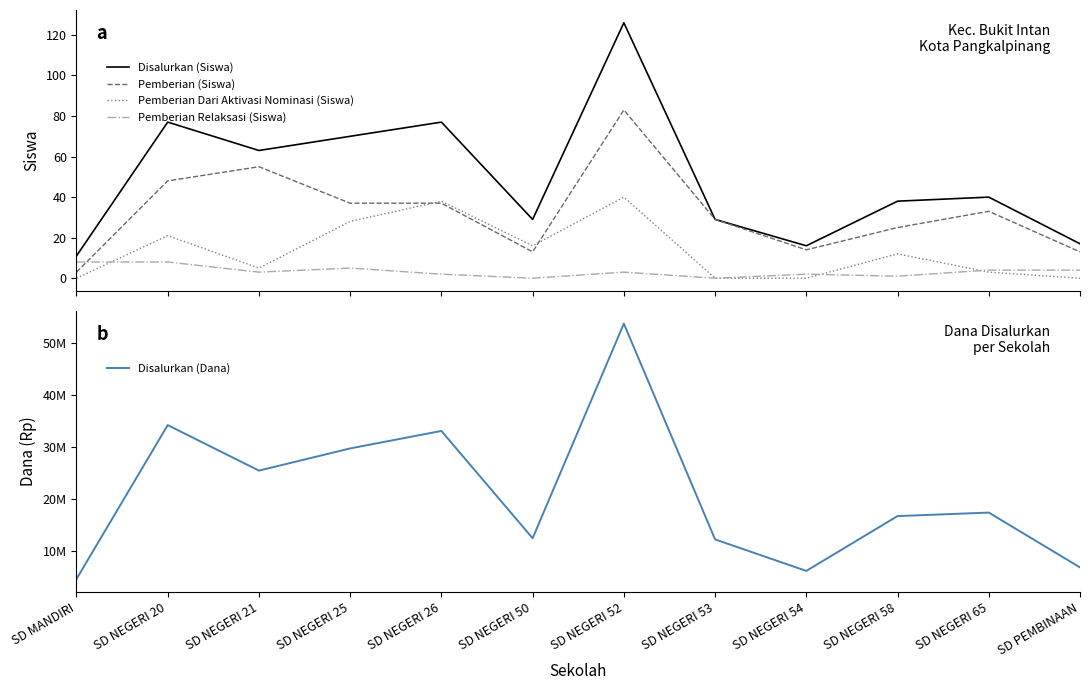

What is the label of the 11th point from the right?

SD NEGERI 20